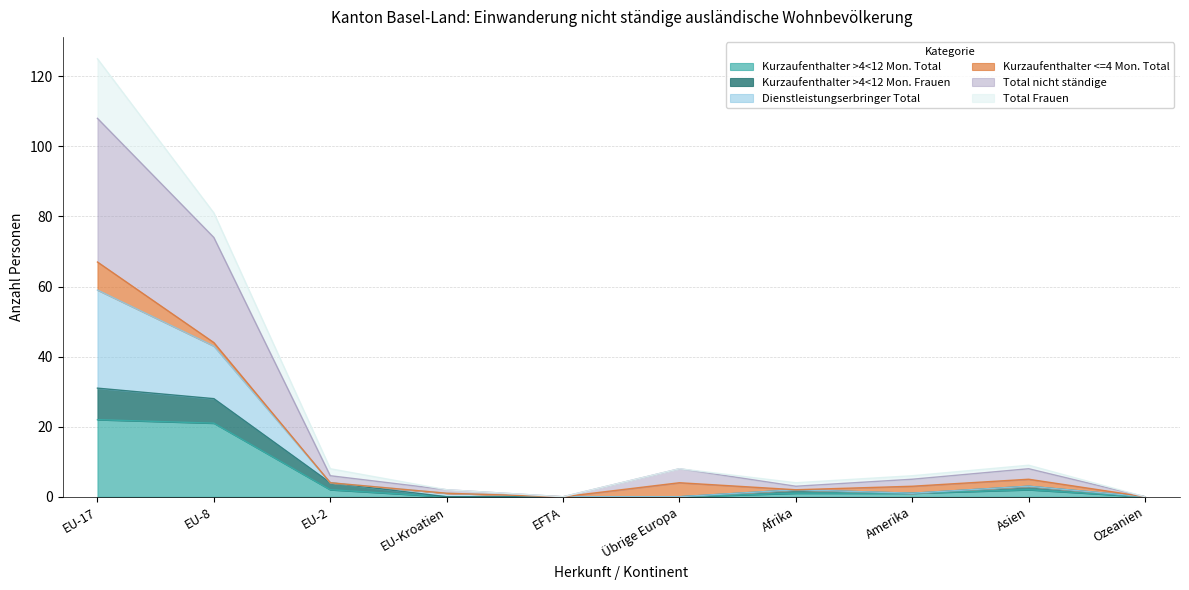

At how many categories does at least one series exceed 57?

2